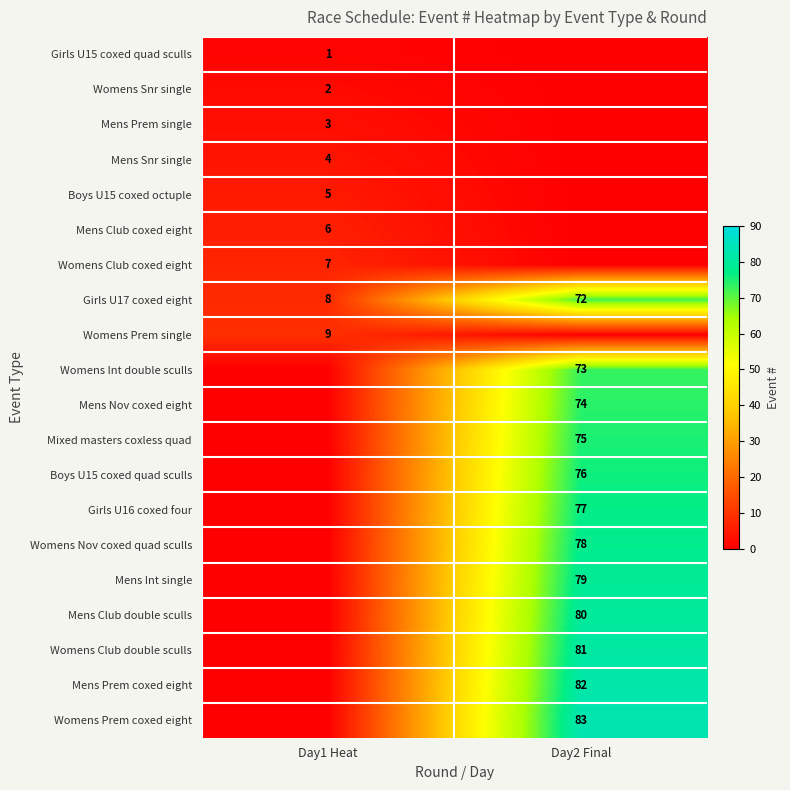

True or false: Womens Prem single has a value of 9 at Day1 Heat.

True